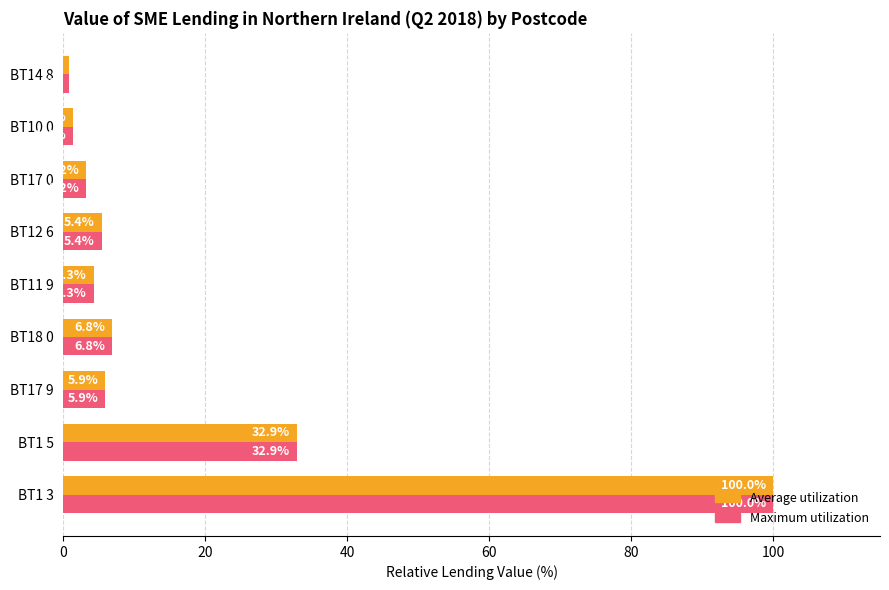

What is the minimum value for Average utilization?

0.8